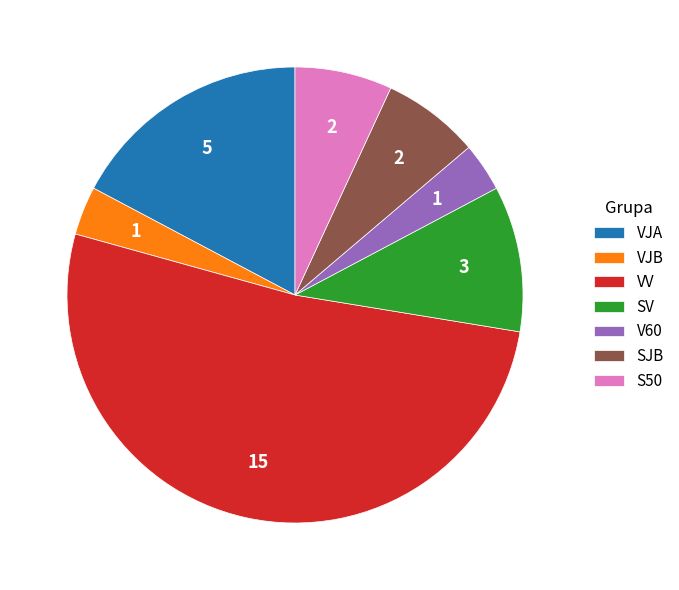

How many segments does this pie chart have?

7